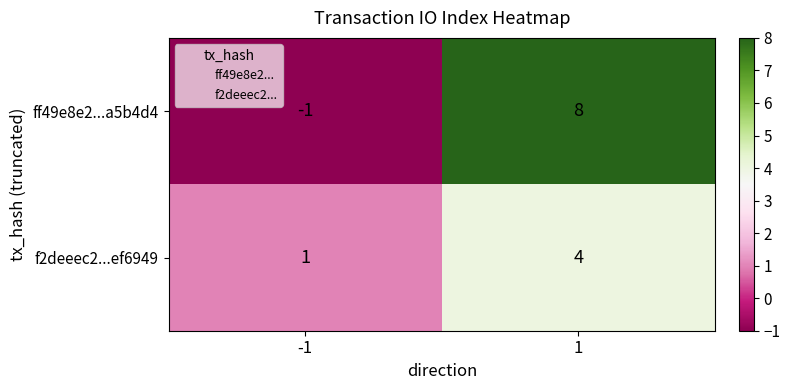

What is the difference between the ff49e8e2...a5b4d4 values at 1 and -1?

9